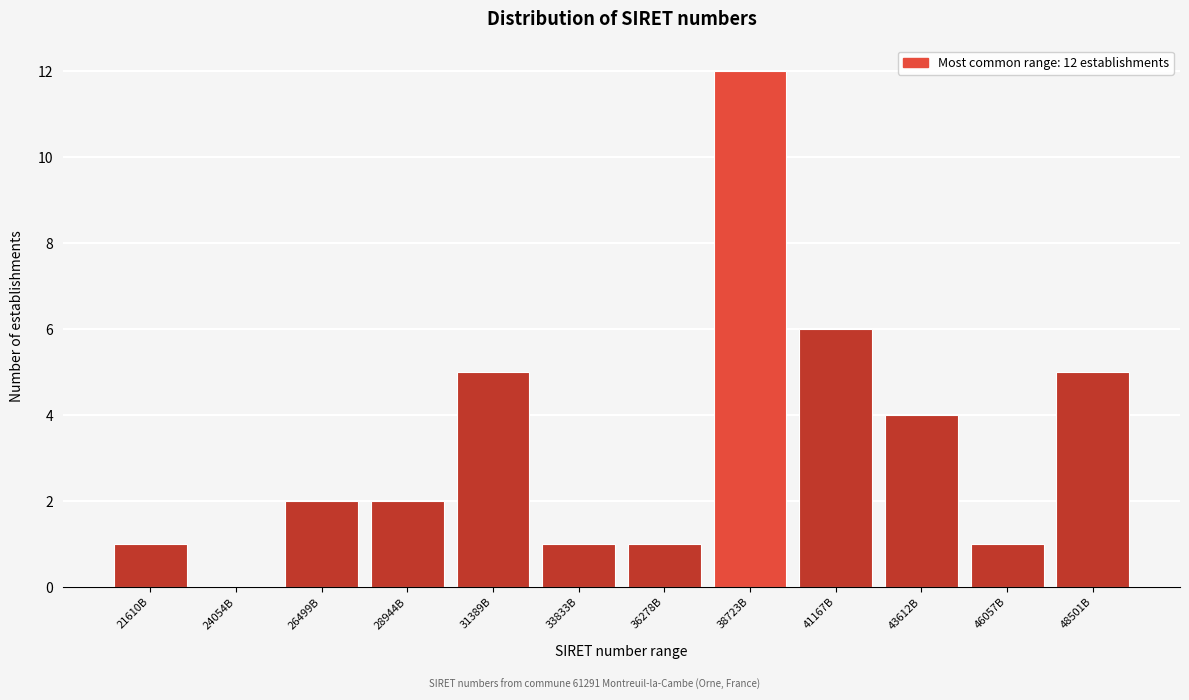

Reading right to left, what are all the values shown in this chart?

48501B=5	46057B=1	43612B=4	41167B=6	38723B=12	36278B=1	33833B=1	31389B=5	28944B=2	26499B=2	24054B=0	21610B=1